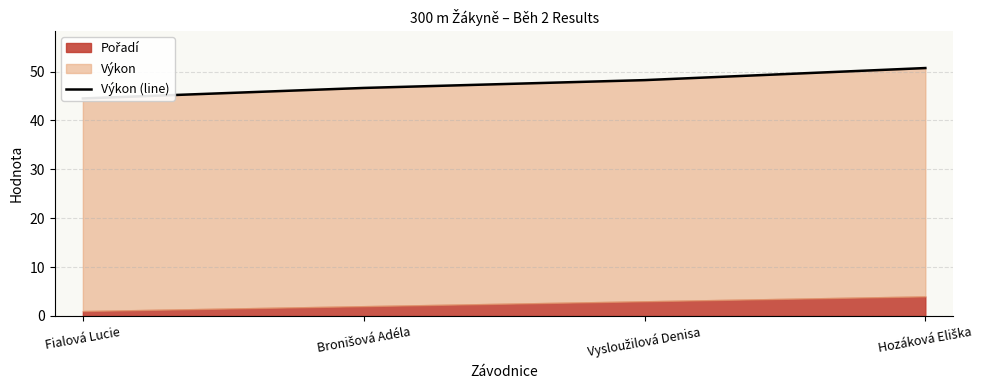

List the labels in order of value, largest first.

Hozáková Eliška, Vysloužilová Denisa, Bronišová Adéla, Fialová Lucie